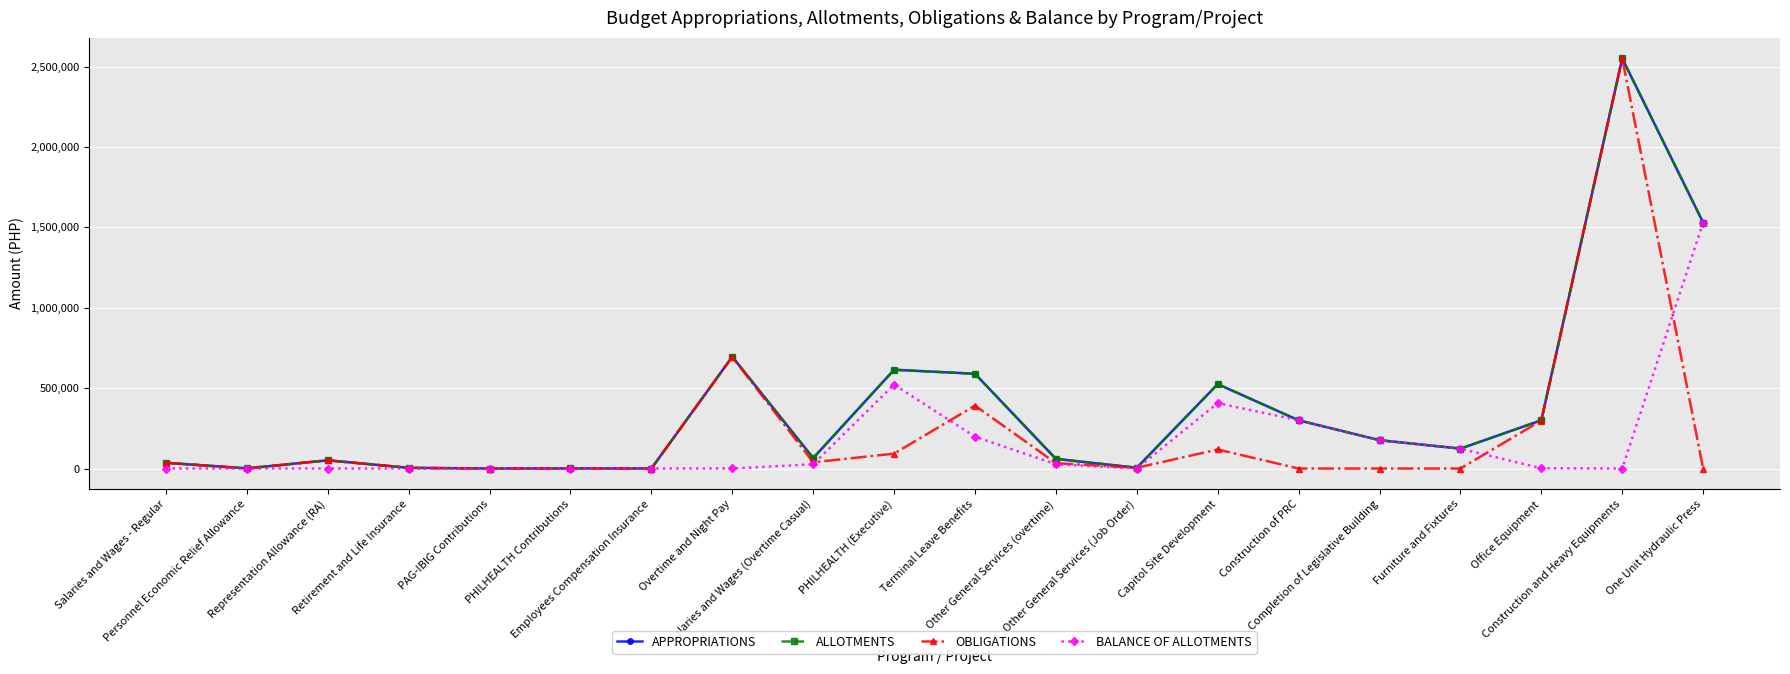

Is this an area chart (filled region under the line)?

No